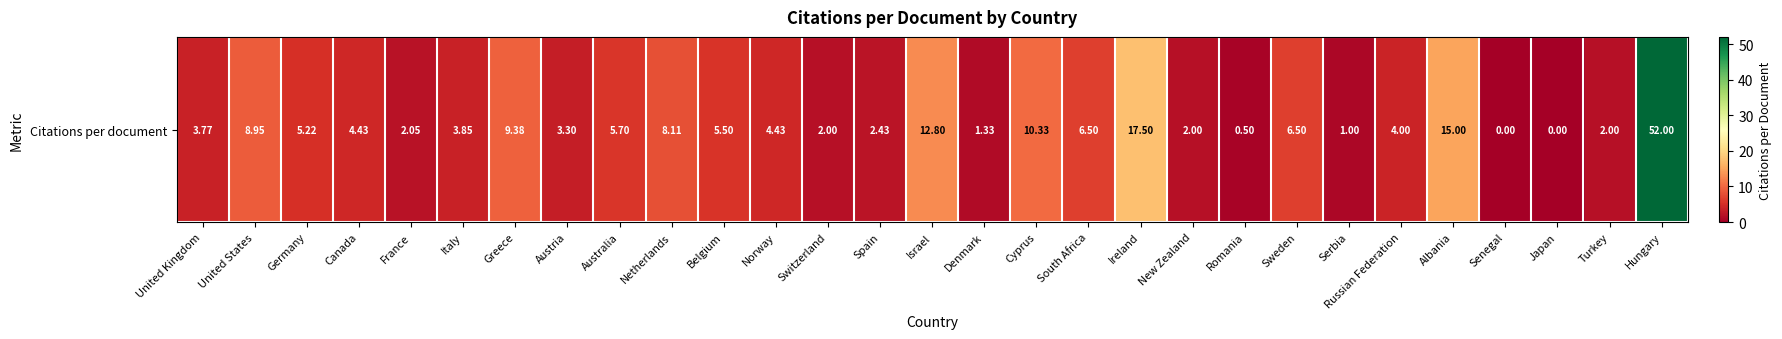

How many values exceed 4?

15